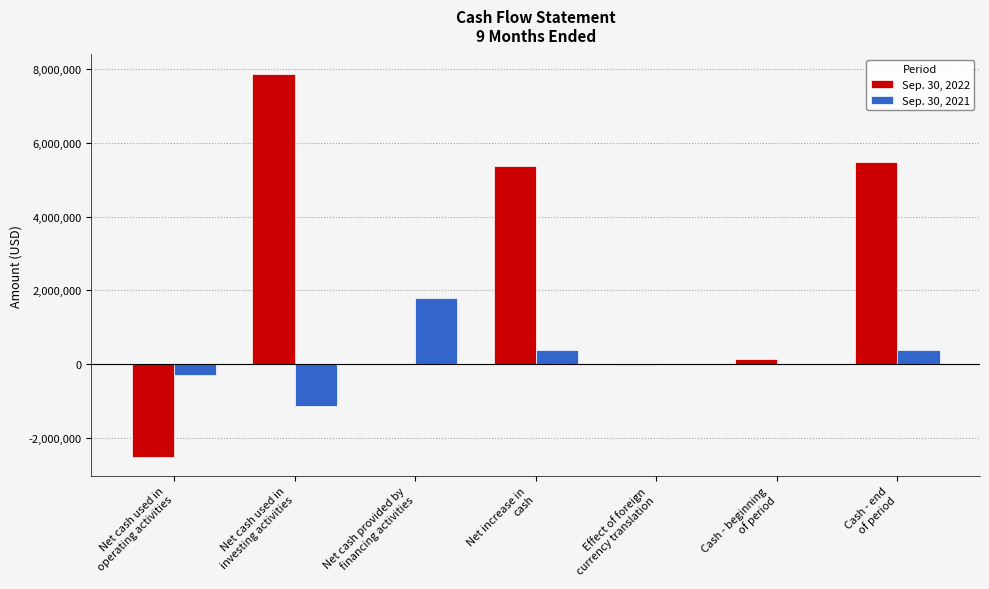

What is the maximum value shown in the chart?

7876014